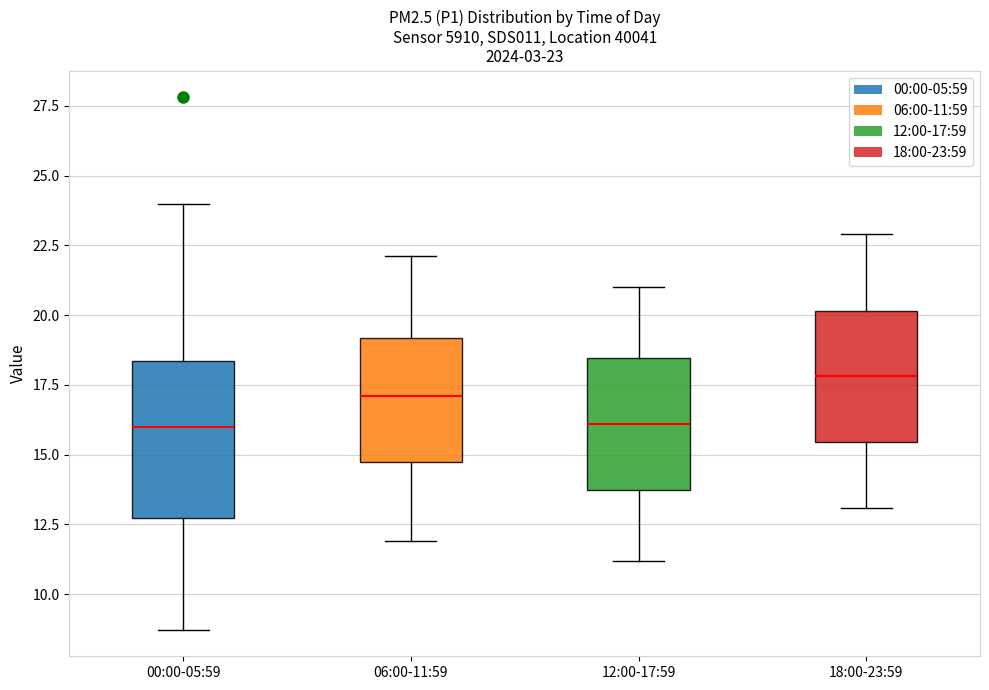

Which box is the tallest, from its lower edge to its upper edge?

00:00-05:59